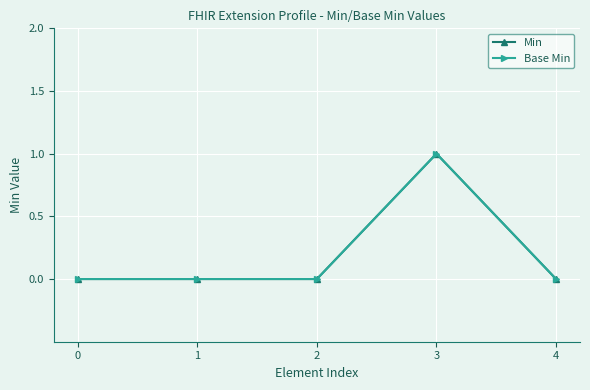

Which has a higher value, 1 or 2?

1